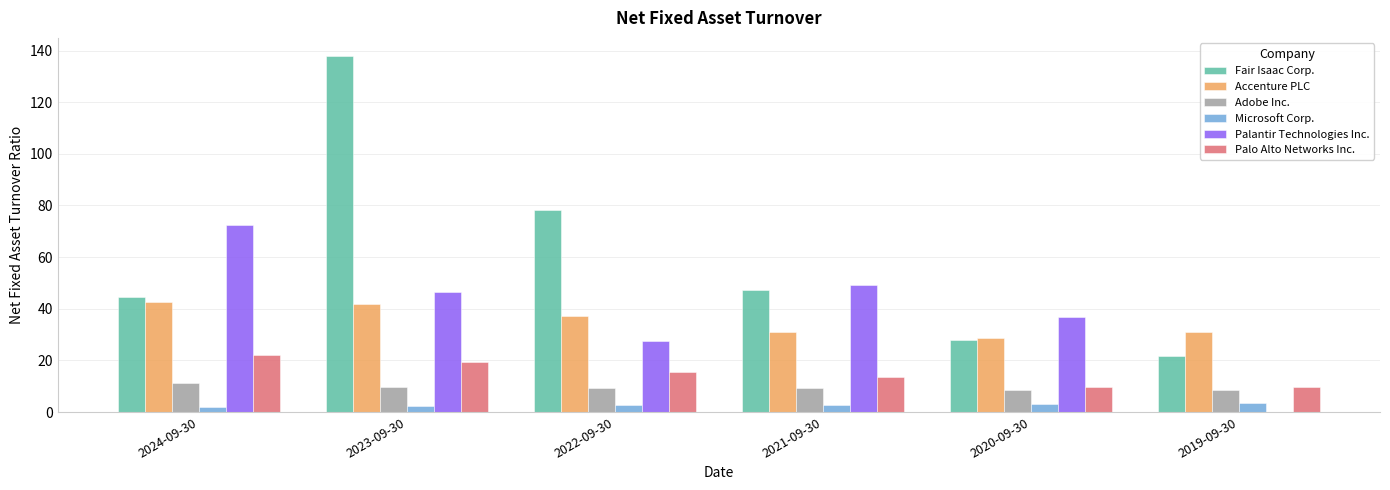

What is the maximum value shown in the chart?

138.0